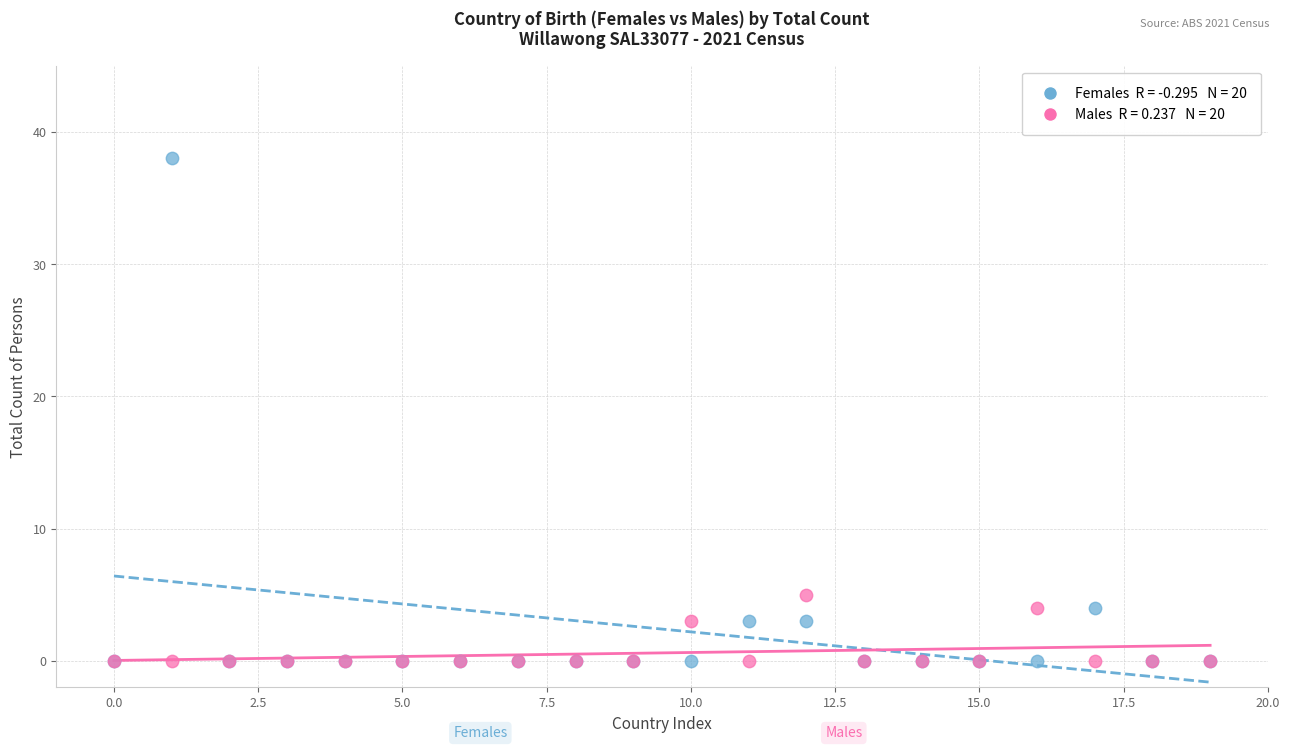

Across all series, what Y value is closest to 19?

5